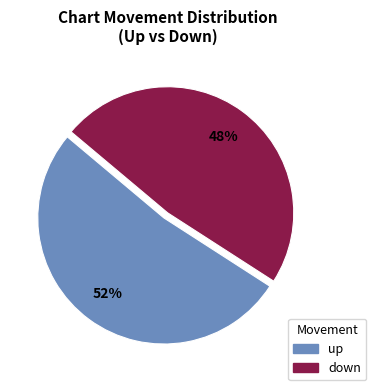

Which category has the smallest portion of the pie?

down